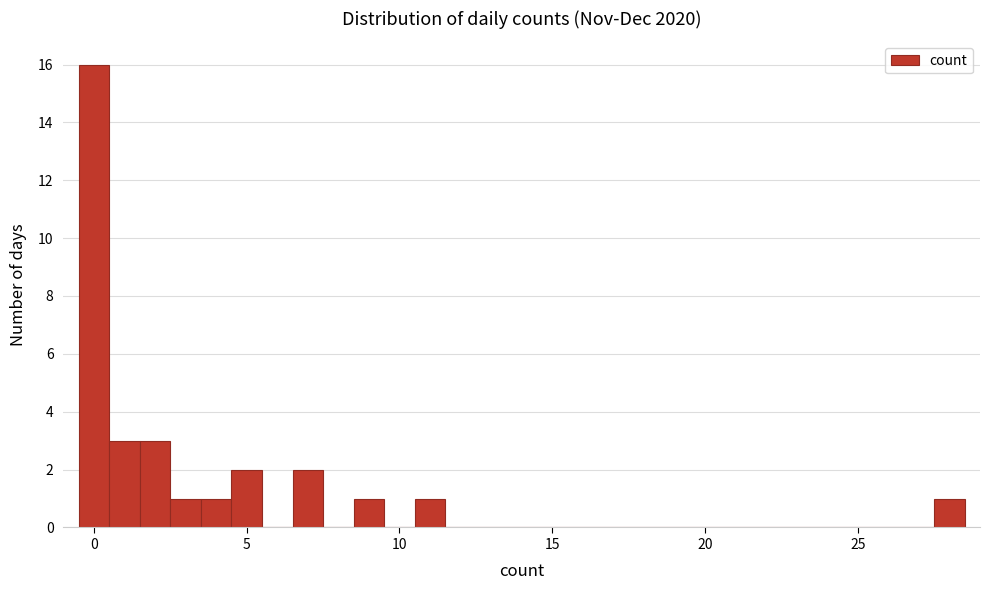

Around what value on the x-axis is the tallest bar? Give the approximate position of its centre, as read against the axis.

0.0